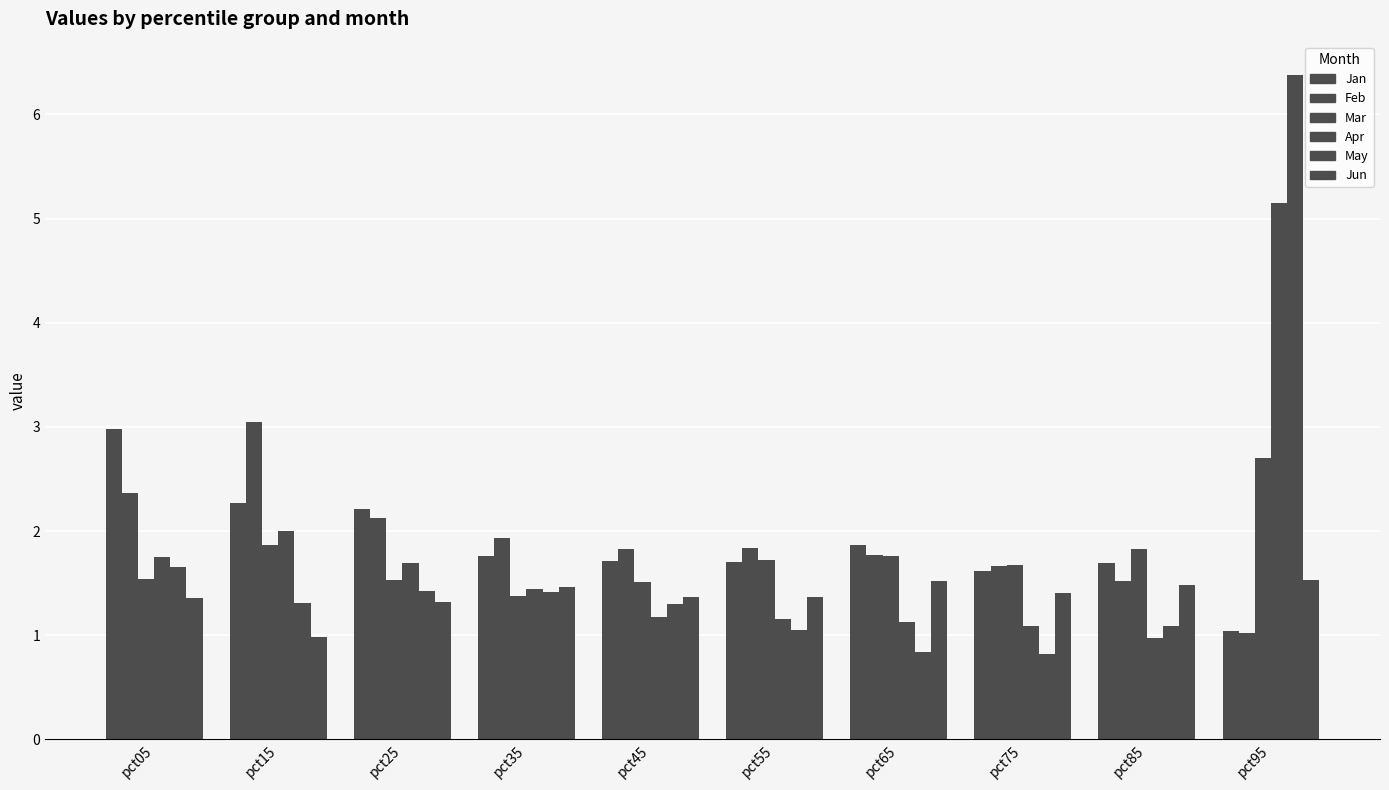

At which label is May closest to 3?

pct05